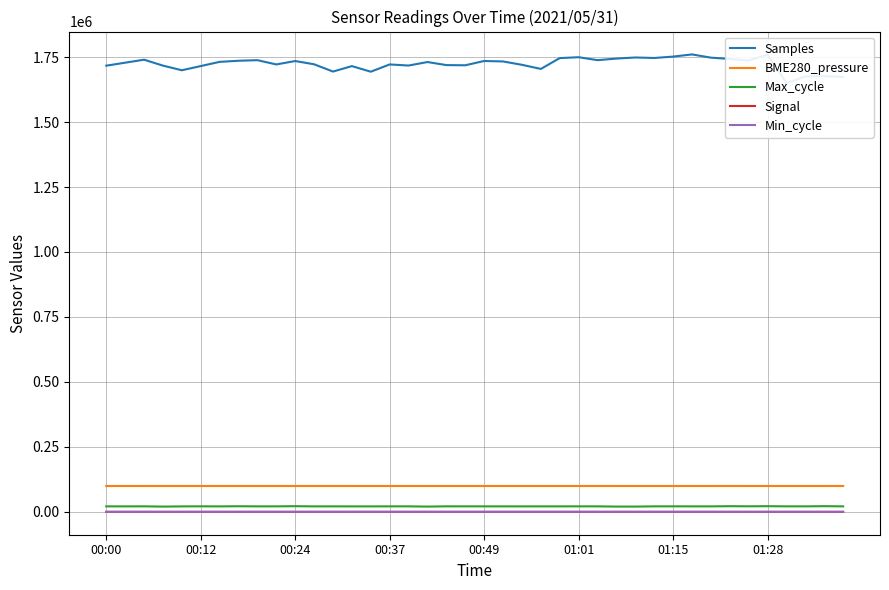

True or false: Signal has a value of -70.0 at 00:00.

True